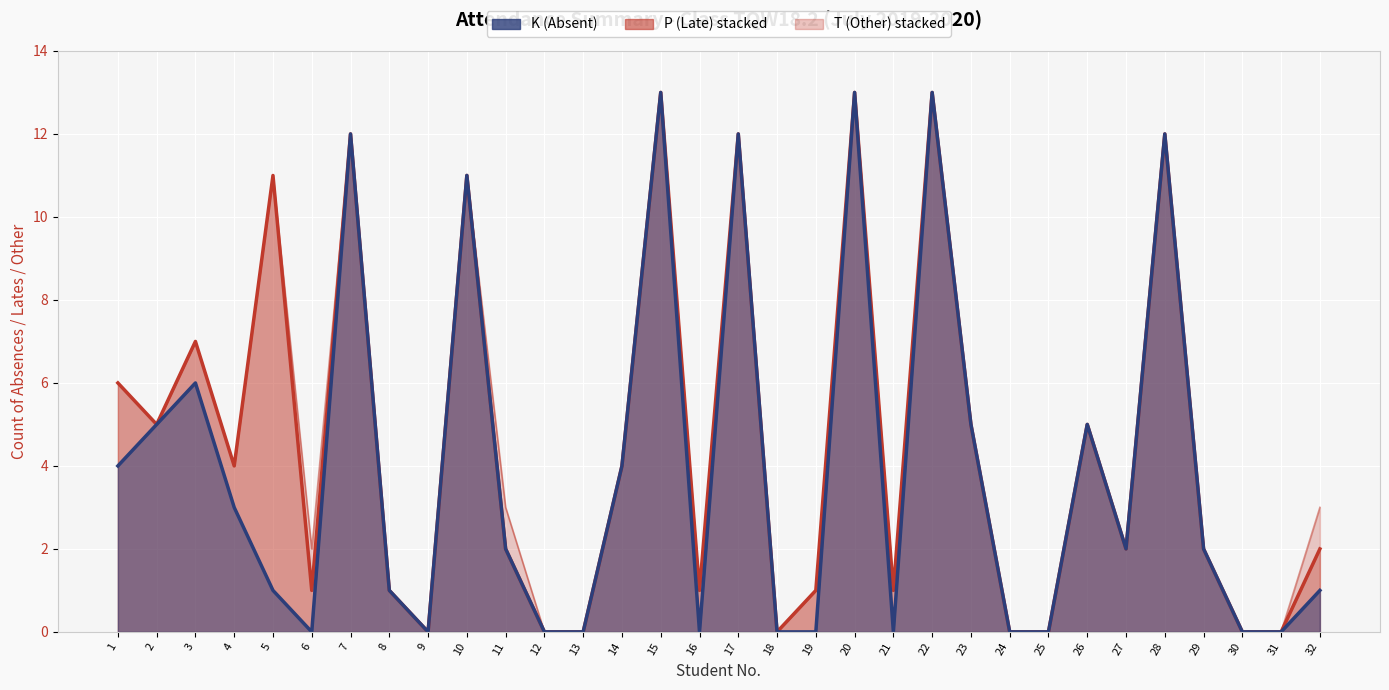

At which category does the chart reach its peak across all series?

15